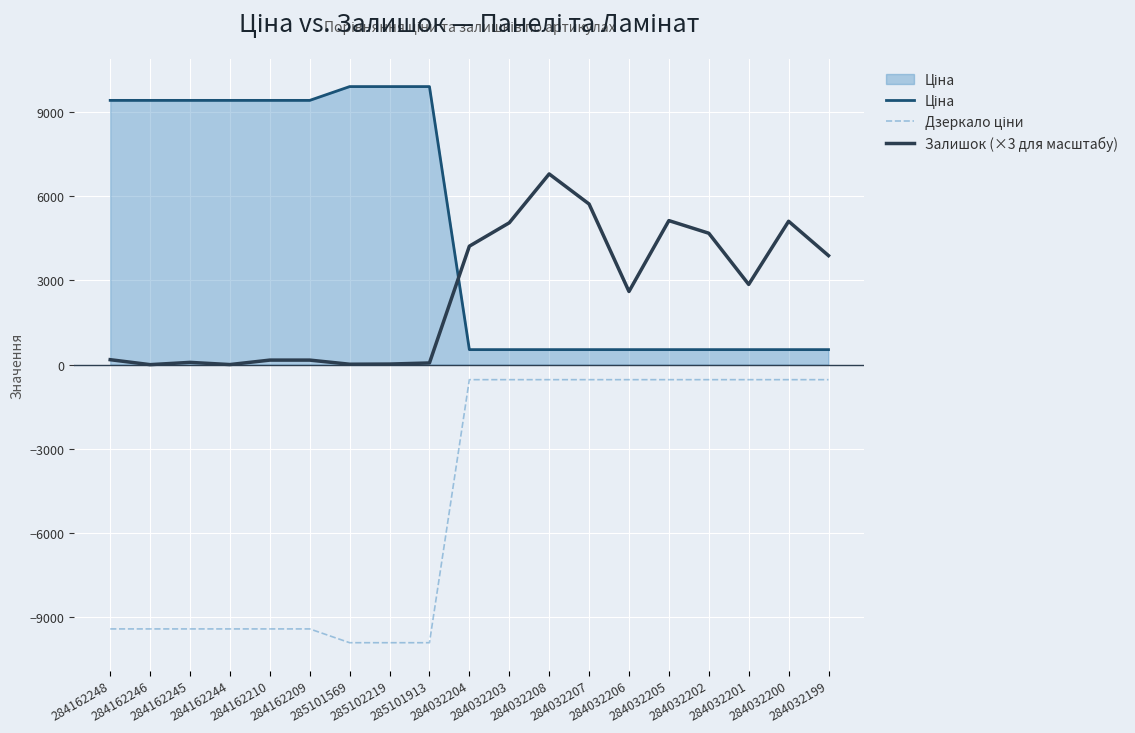

Does the chart display data point markers on the line(s)?

No